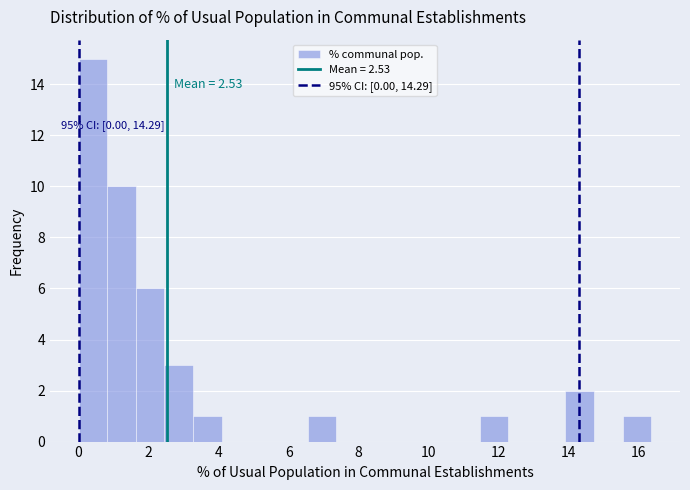

Over which range of the x-axis is the bar tallest?

0.0 to 0.8